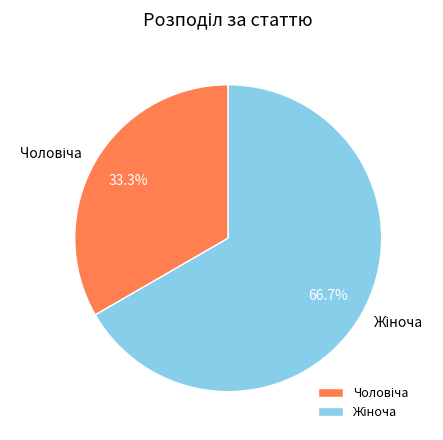

Does any single category account for the majority?

Yes